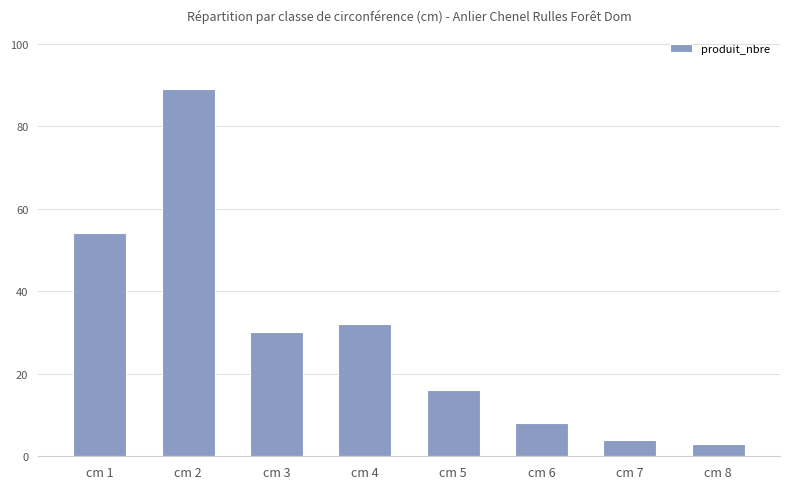

What is the sum of the values at cm 6 and cm 5?

24